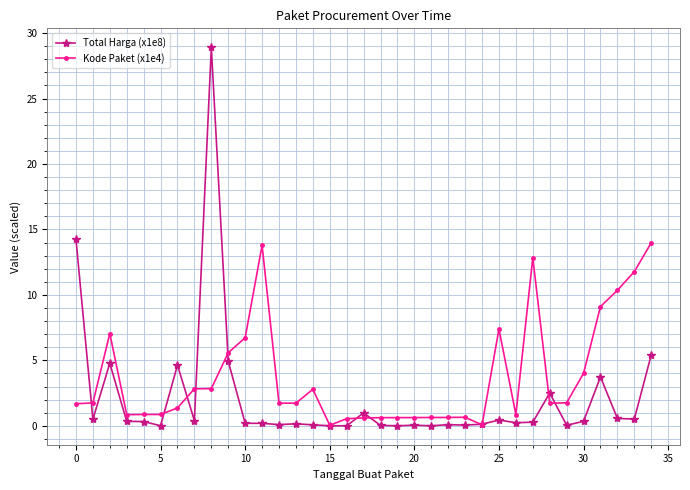

What is the maximum value for Total Harga (x1e8)?

28.9